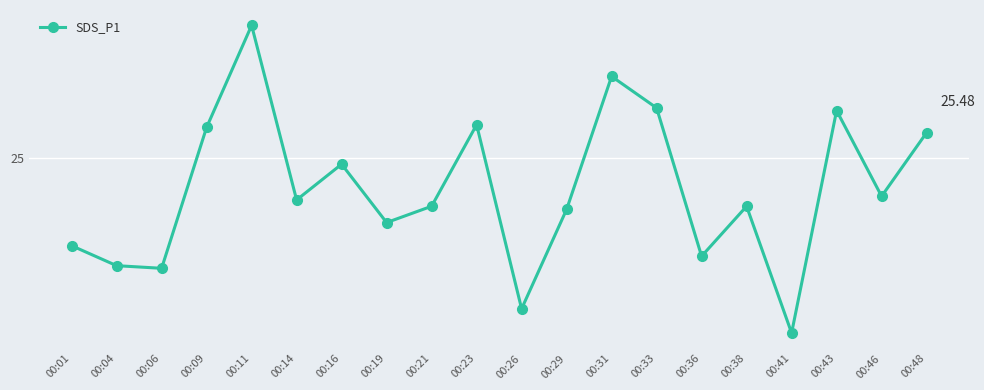

At which label does the data first exceed 24?

00:09